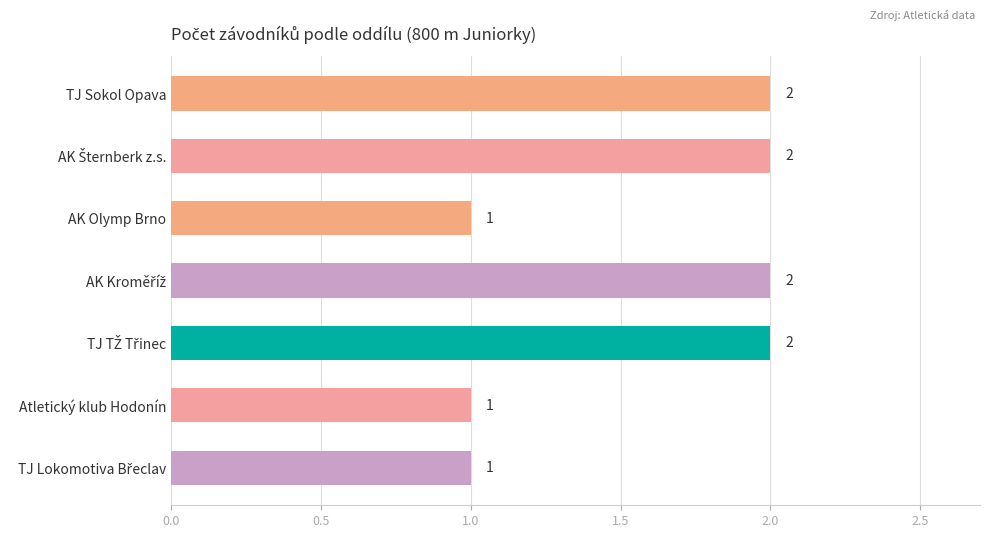

What is the value of the 7th bar from the top?

1